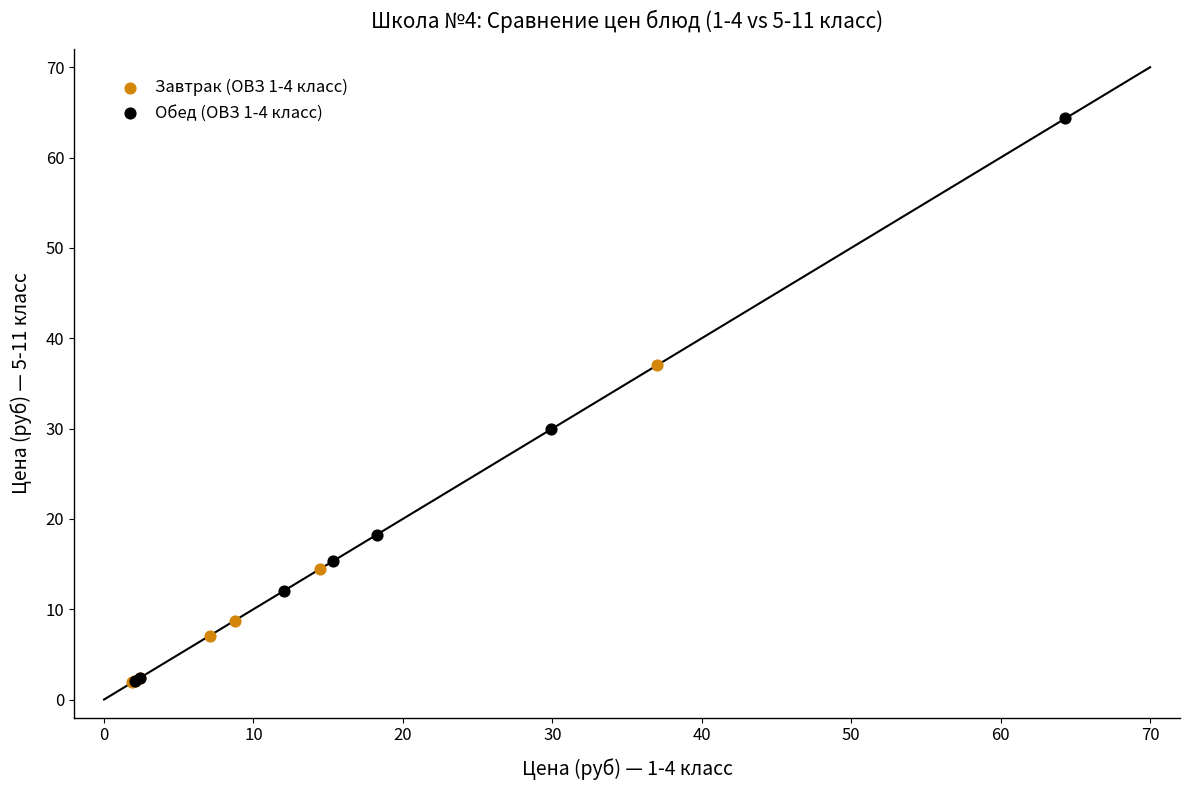

Which series reaches the maximum Y coordinate?

Обед (ОВЗ 1-4 класс)